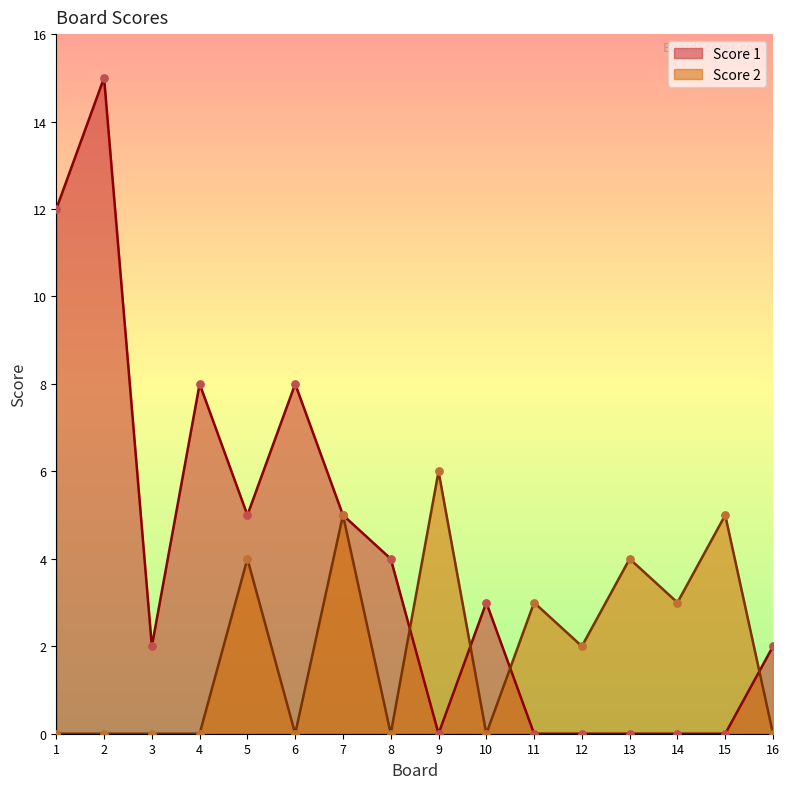

Which series contains the lowest Y value?

Score 1